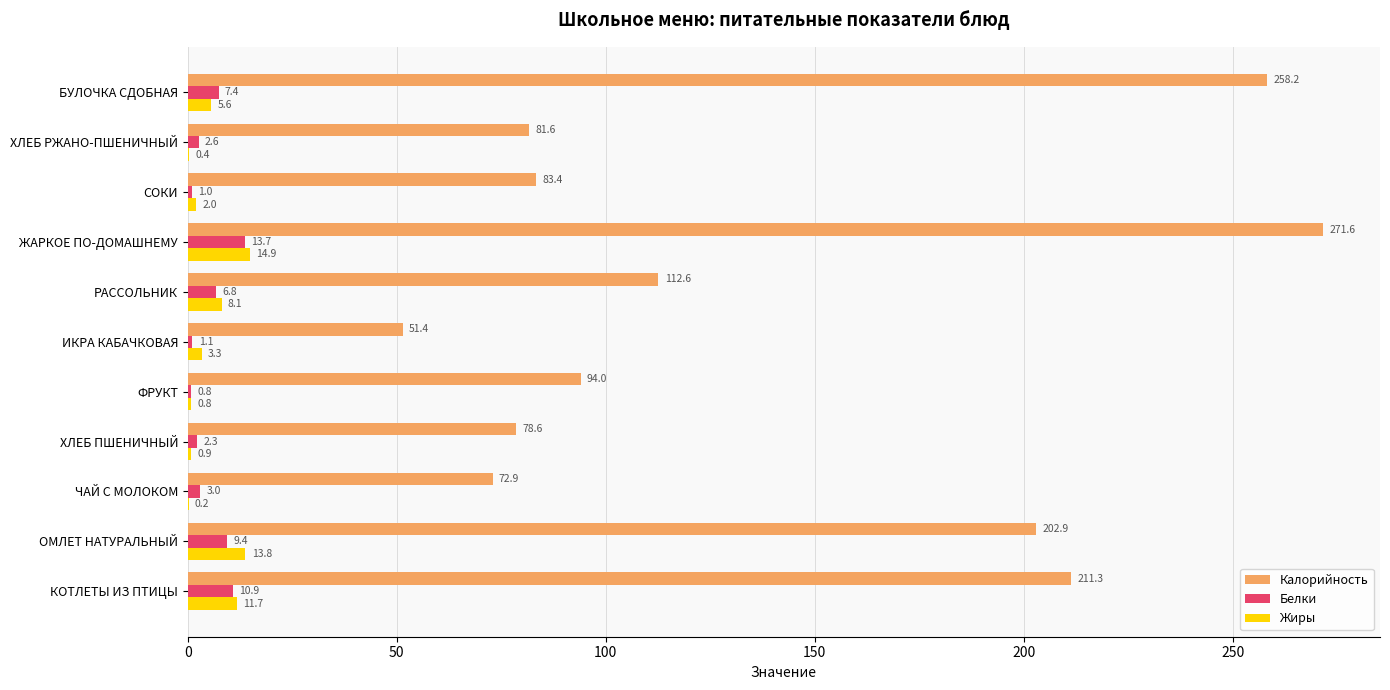

Which category has the highest value across all series?

ЖАРКОЕ ПО-ДОМАШНЕМУ